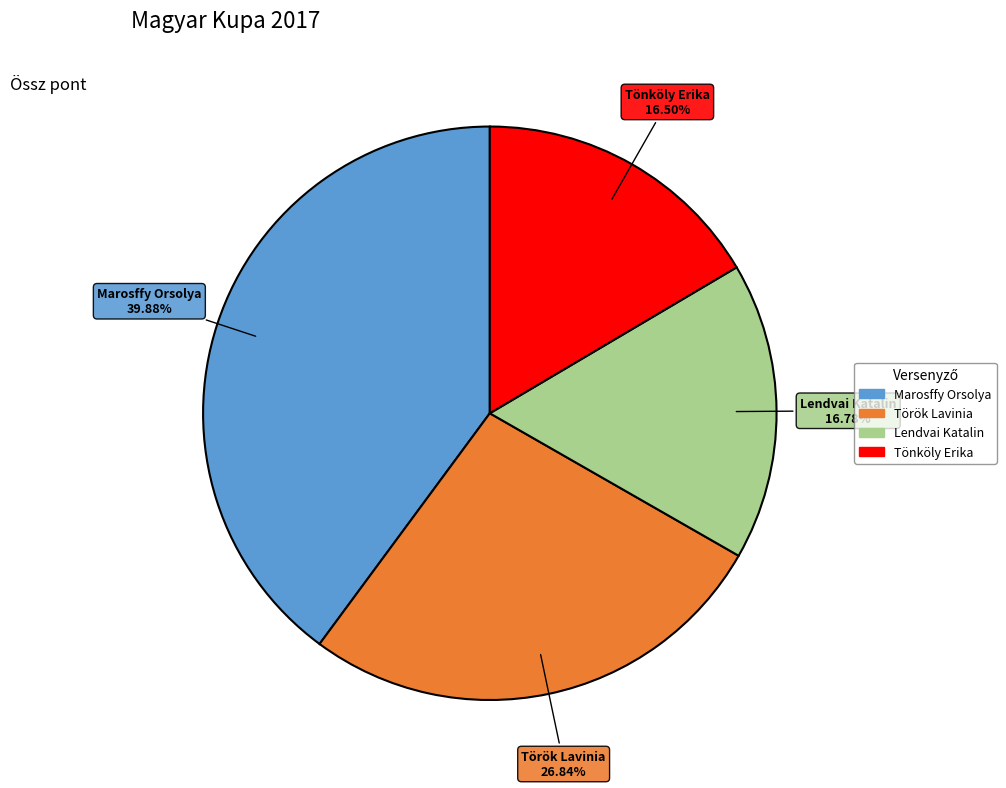

Combined, do Lendvai Katalin and Török Lavinia account for over 50%?

No